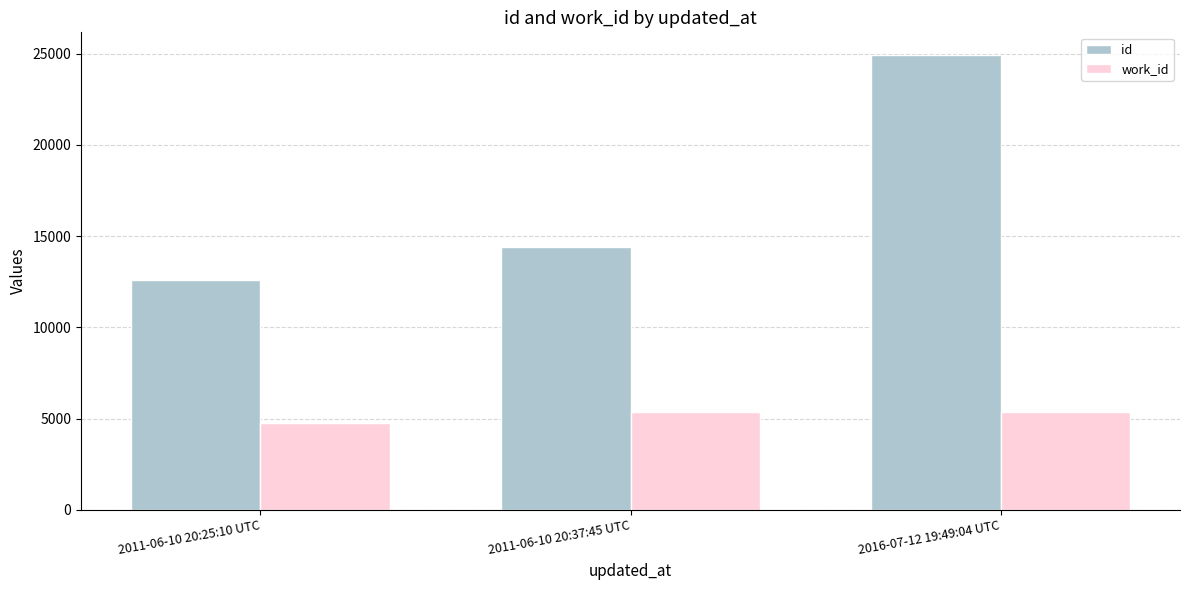

What is the average value of the work_id series?

5162